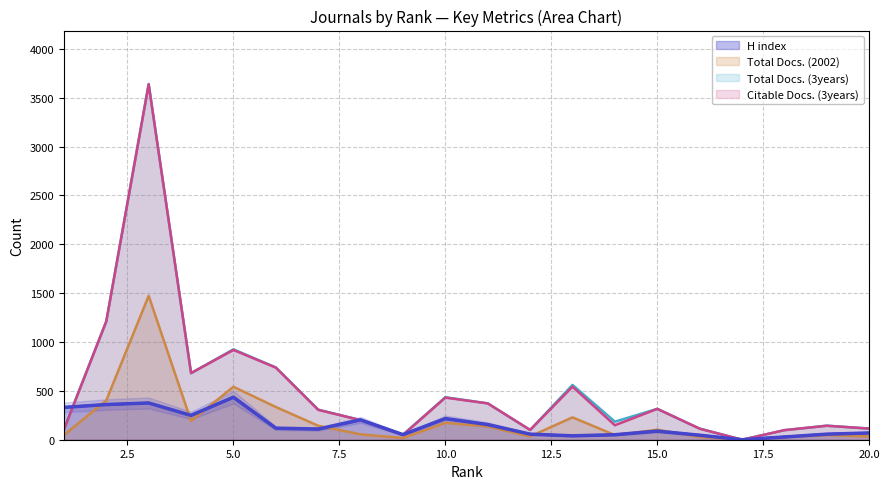

Does the chart have visible grid lines?

Yes